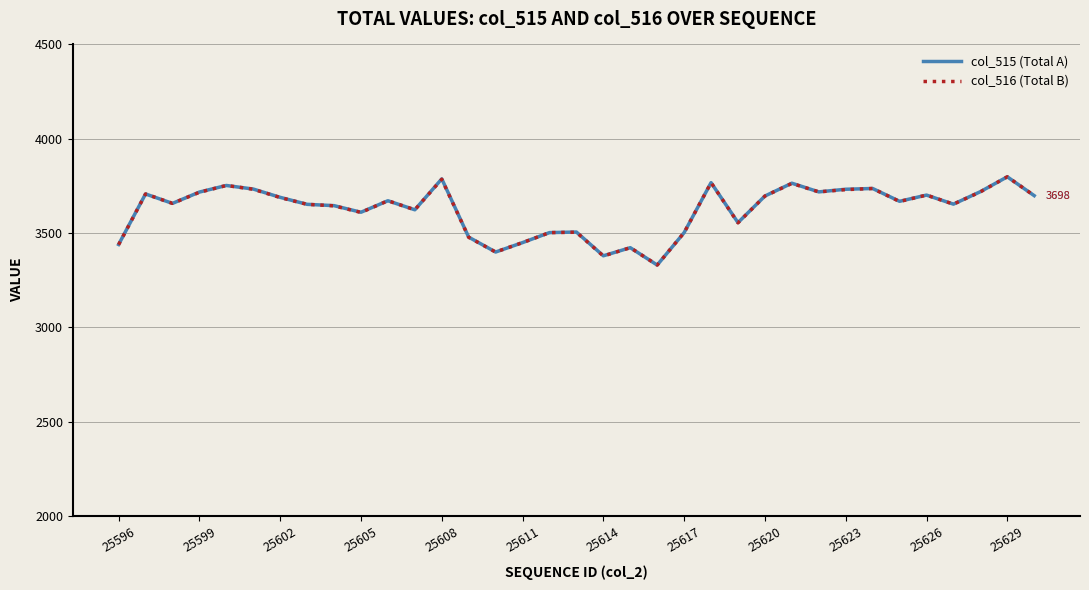

What is the smallest value displayed?

3330